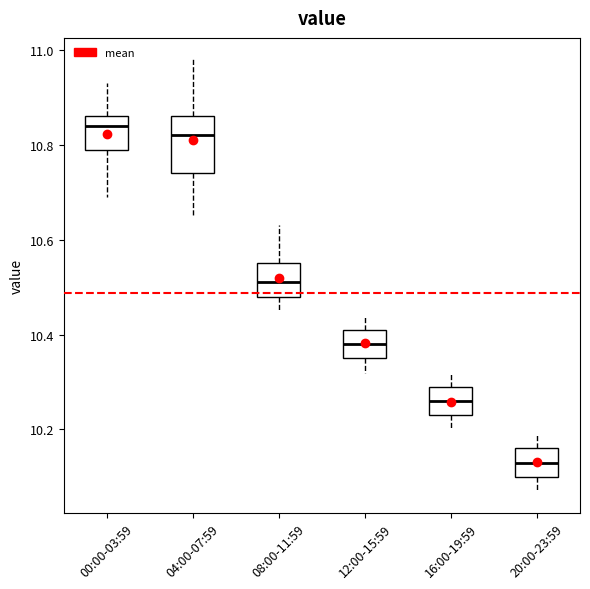

Where does the lower whisker of the box for 16:00-19:59 end on the y-axis? The values are not printed on the chart, so give them approximately, as read against the axis.

10.20